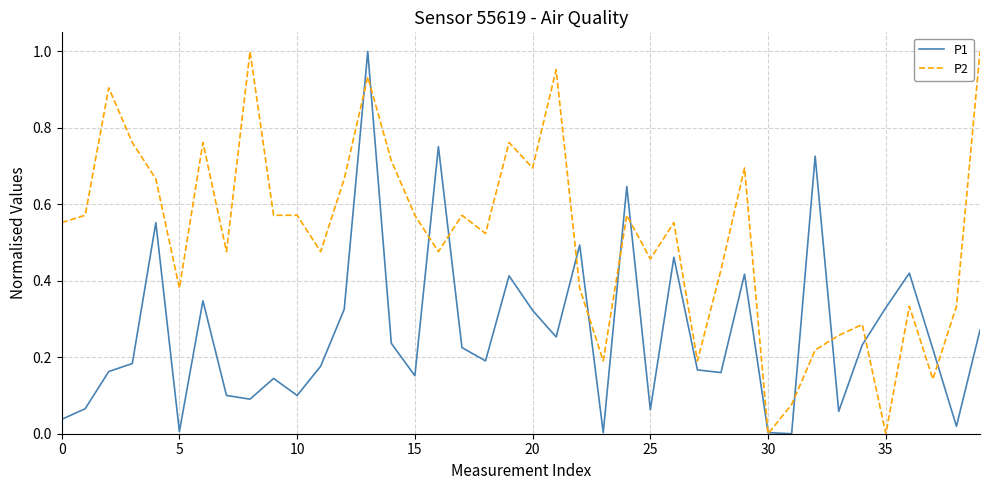

Rank the series by their average value, from lowest to highest.

P1, P2